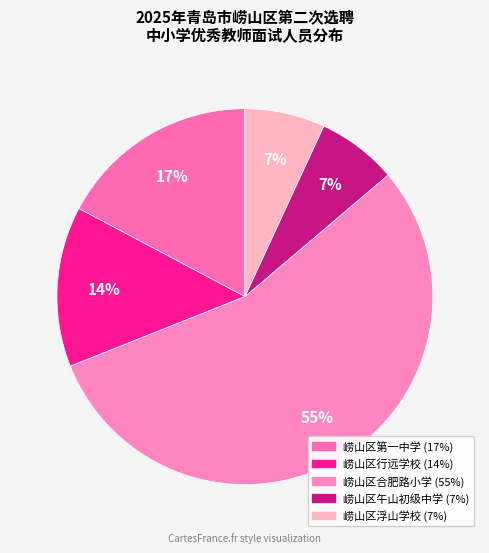

To the nearest percent, what is the combined percentage of 崂山区浮山学校 and 崂山区第一中学?

24%